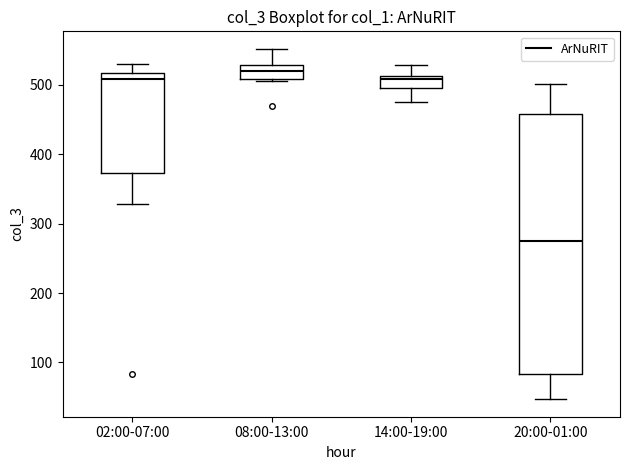

Comparing the boxes themselves (not the whiskers), which one is the tallest?

20:00-01:00